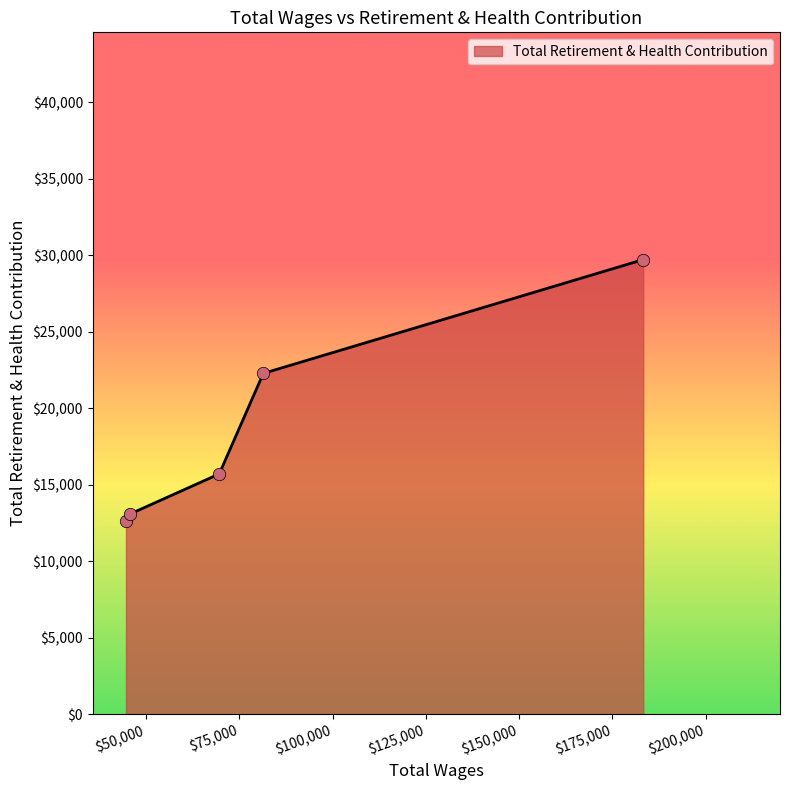

What is the sum of all values?

93427